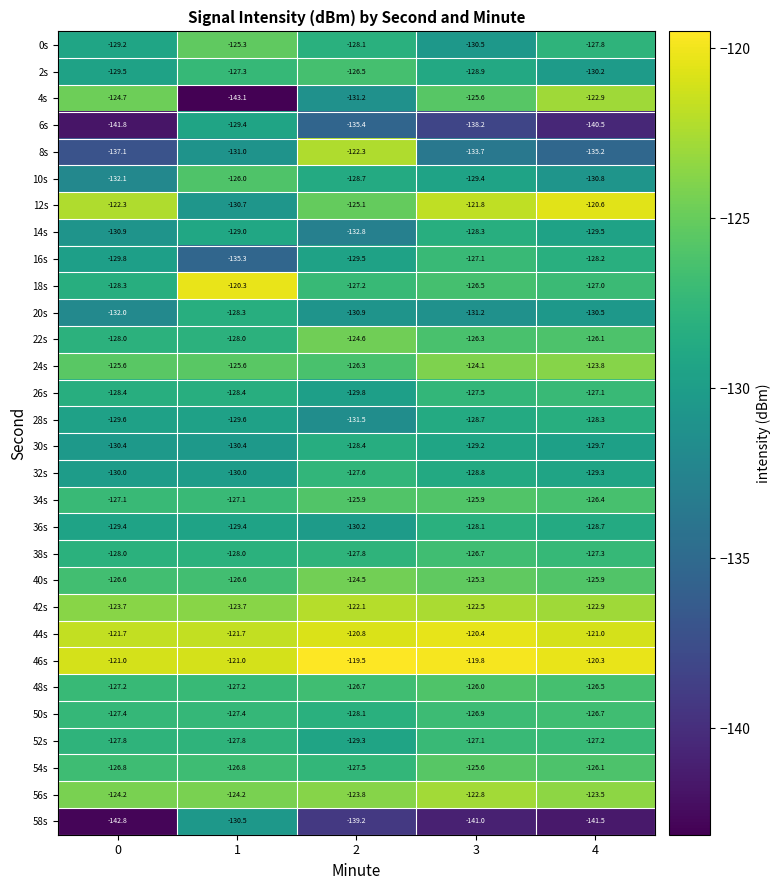

The value of 14s at 0 is -65.4. True or false?

False